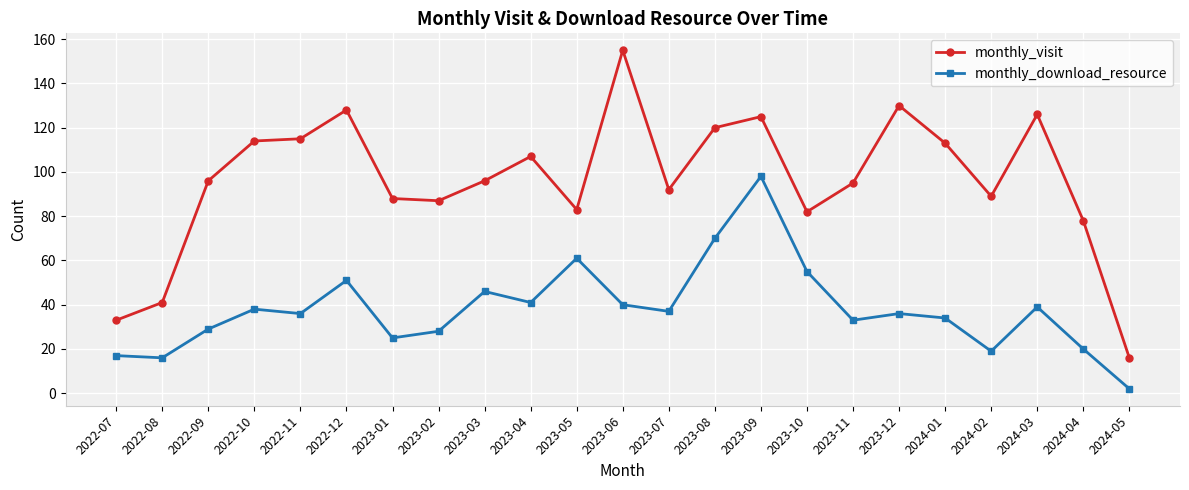

How many data points does each series have?

23